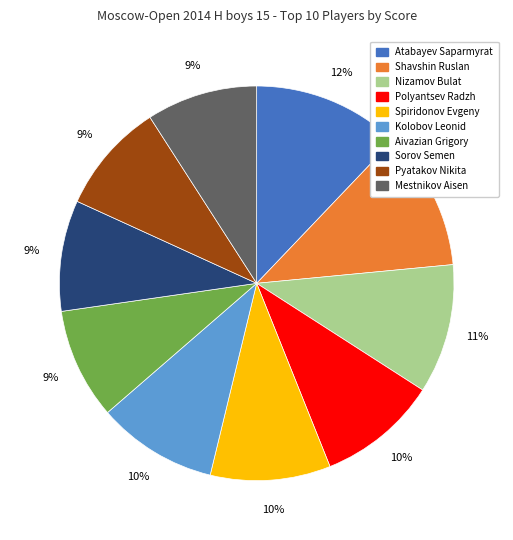

To the nearest percent, what portion does Polyantsev Radzh represent?

10%